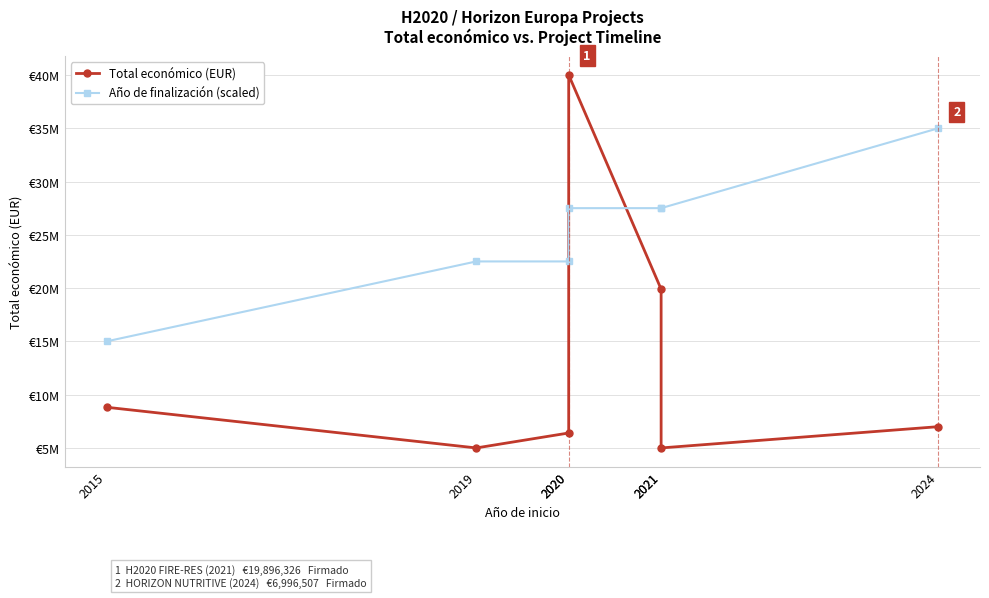

In Total económico (EUR), how many points are lower than both neighbors (excluding endpoints)?

2